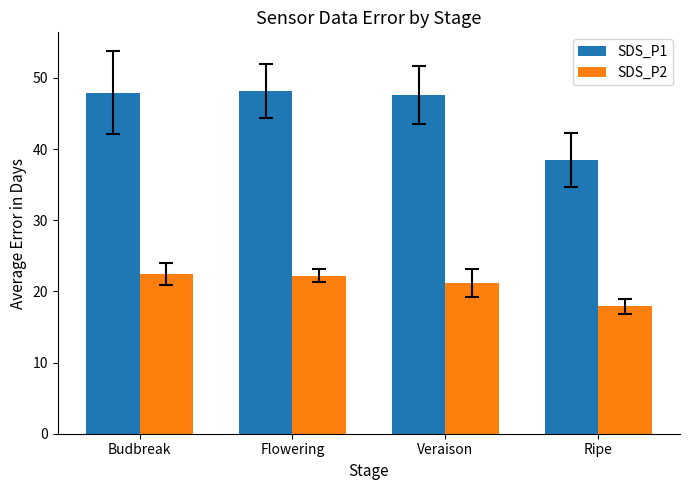

What is the minimum value for SDS_P2?

17.9